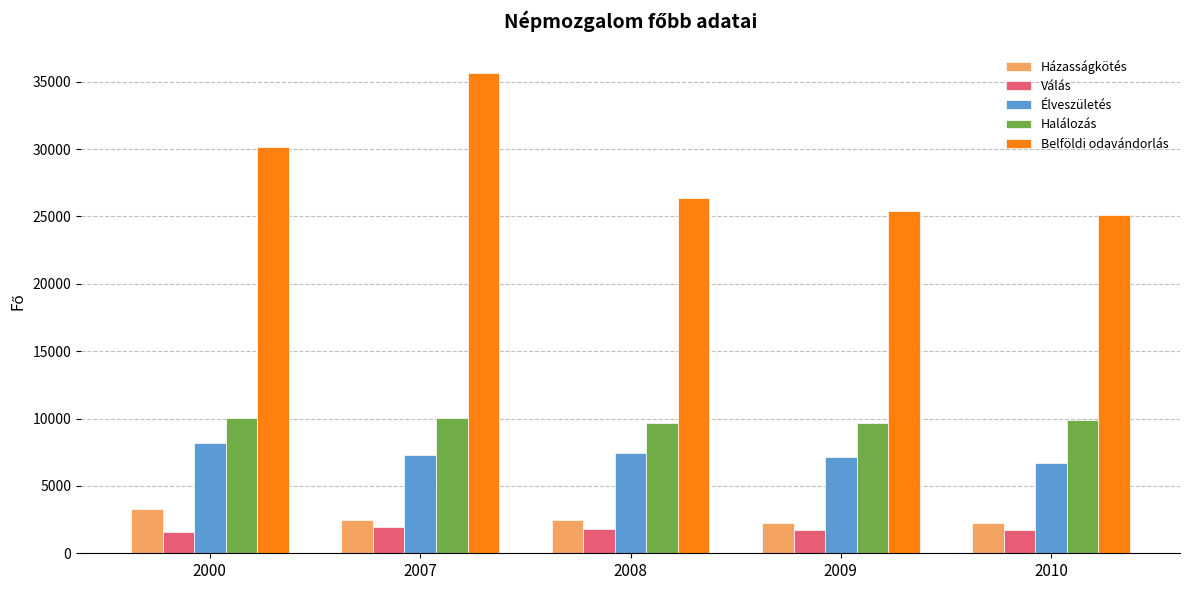

What is the difference between the Belföldi odavándorlás values at 2000 and 2007?

5498